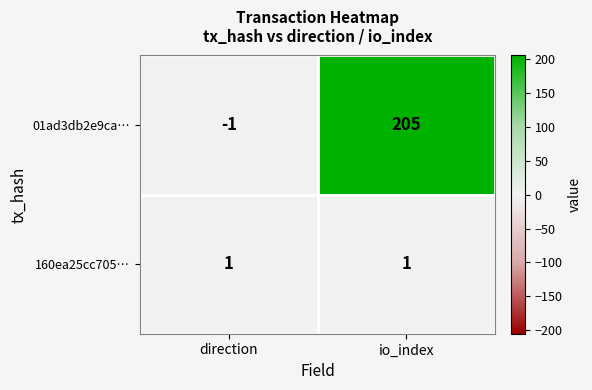

The 01ad3db2e9ca… series shows 205 at io_index. True or false?

True